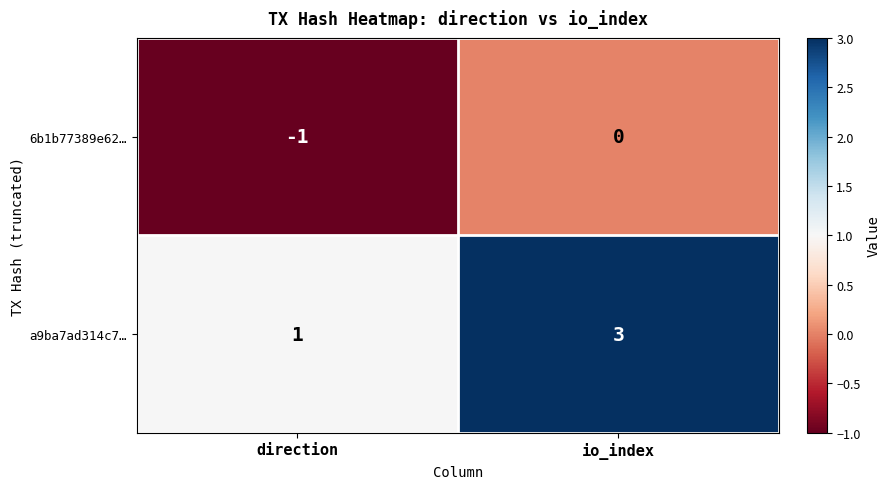

The 6b1b77389e62… series shows 0 at io_index. True or false?

True